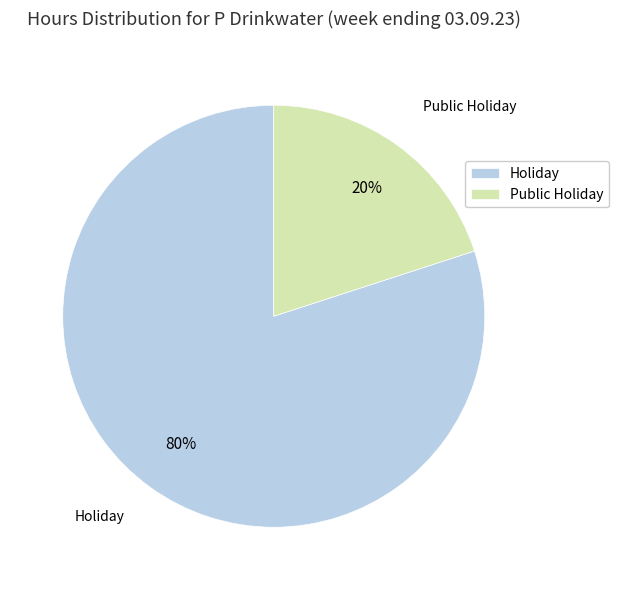

To the nearest percent, what is the difference between the largest and smallest slice percentages?

60%